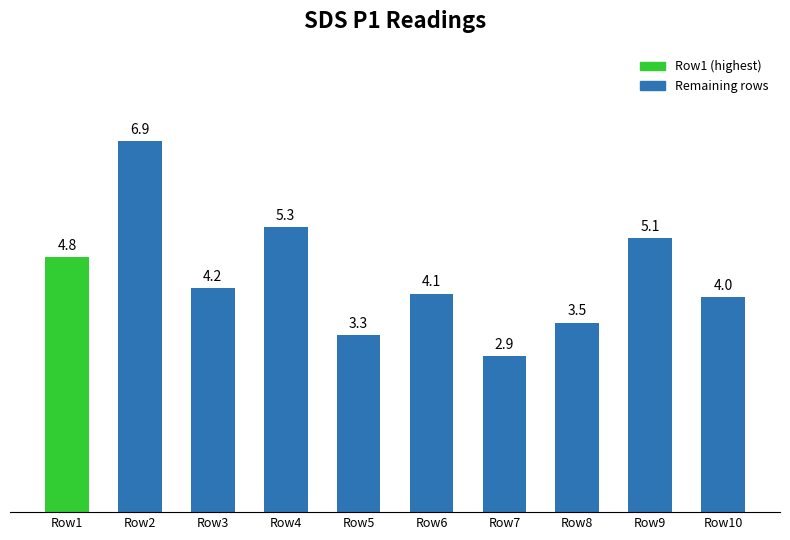

What is the value of the 4th bar from the left?

5.3